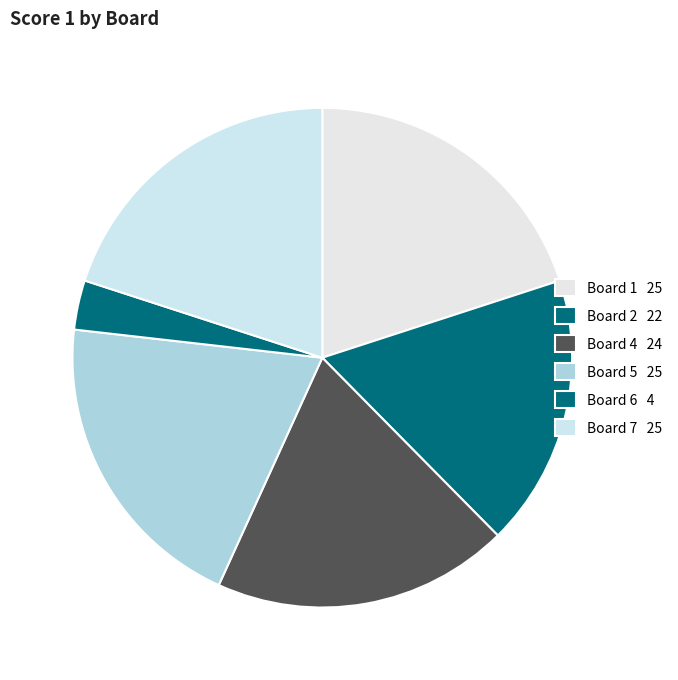

How many slices are in this pie chart?

6